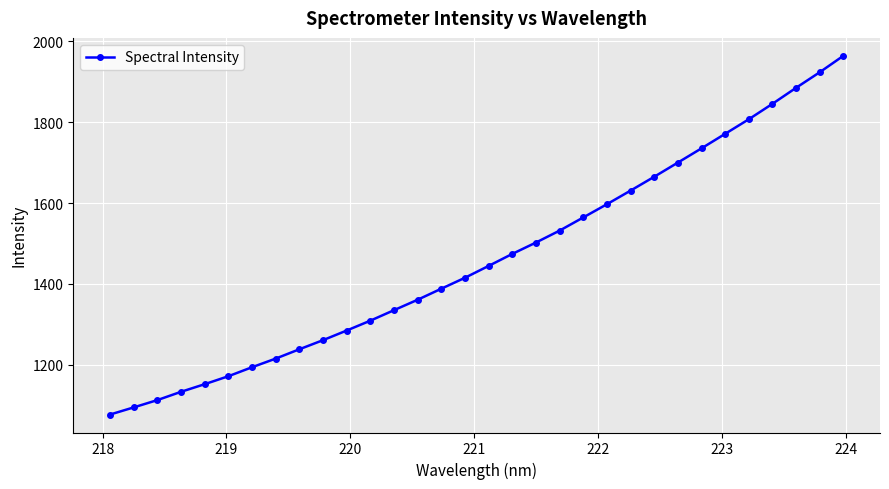

What is the difference between the maximum and minimum values?

887.7